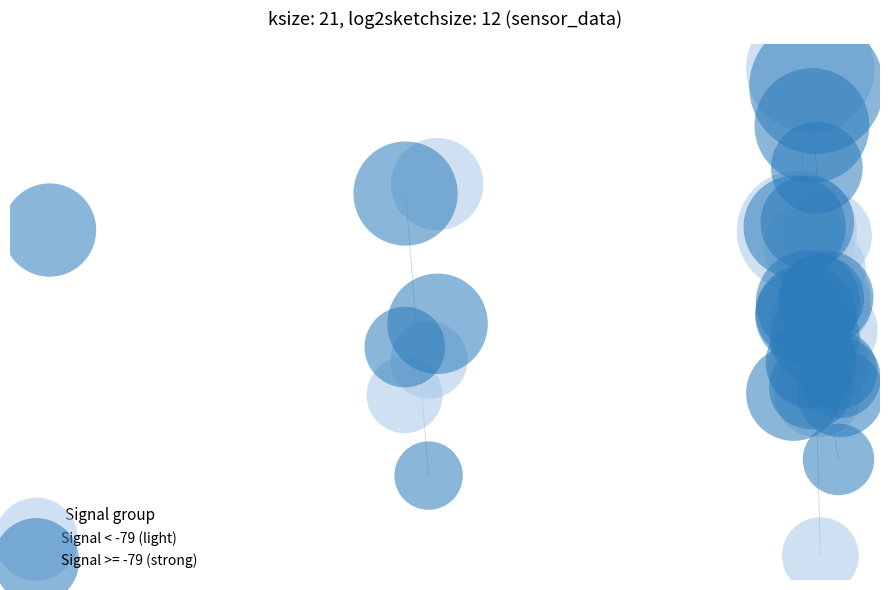

What are all the series names shown in the legend?

Signal < -79 (light), Signal >= -79 (strong)